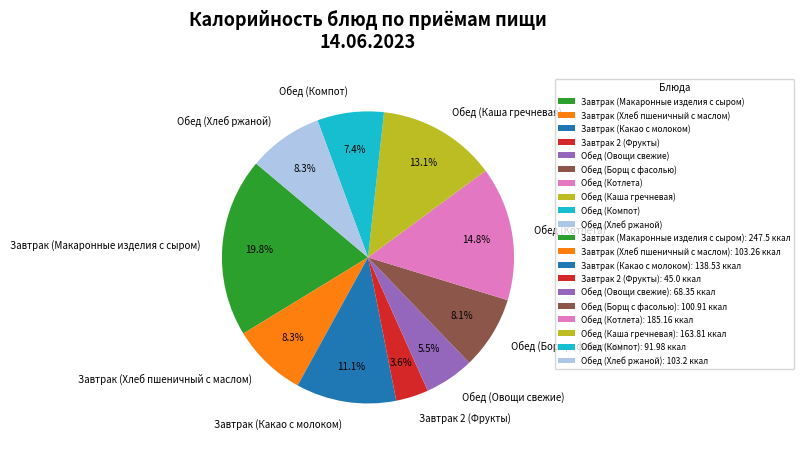

How much of the chart is everything except Обед (Компот)?

92.6%